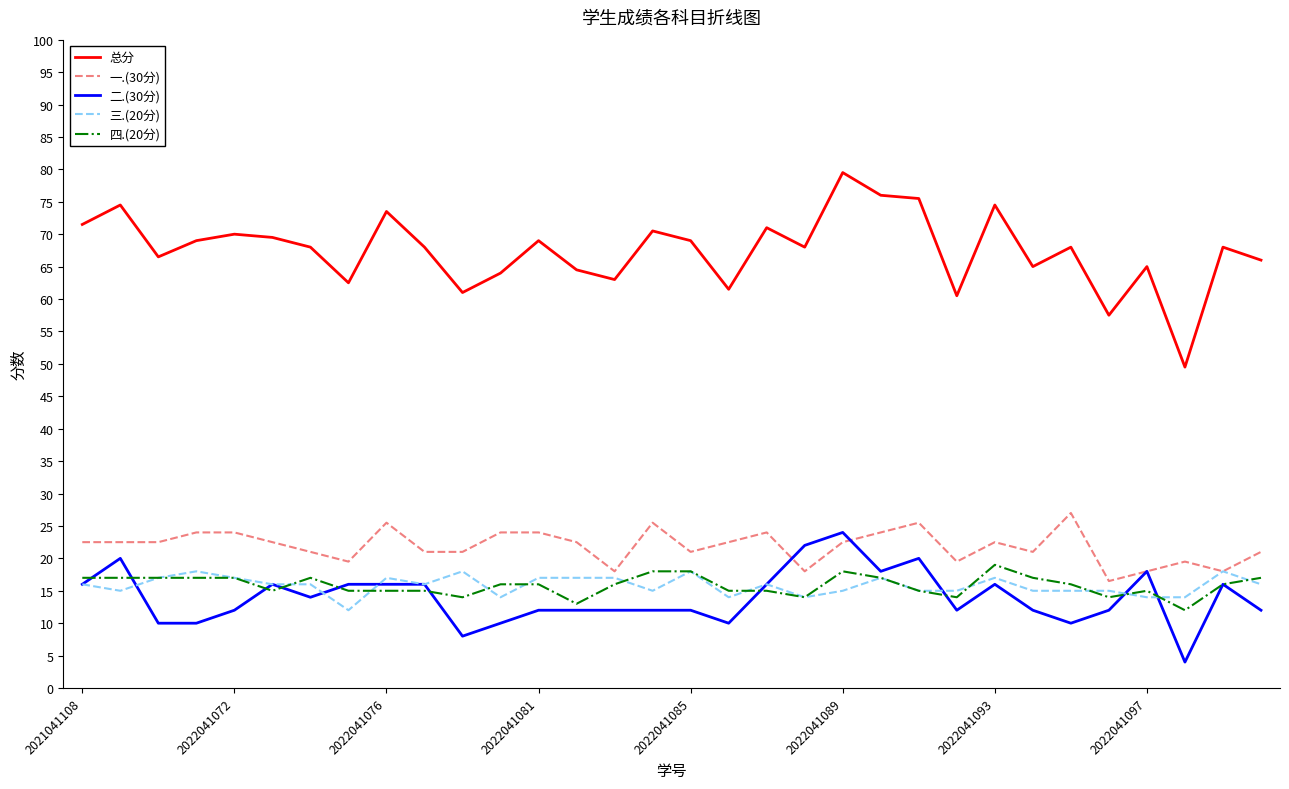

Which series has the largest range (max minus min)?

总分